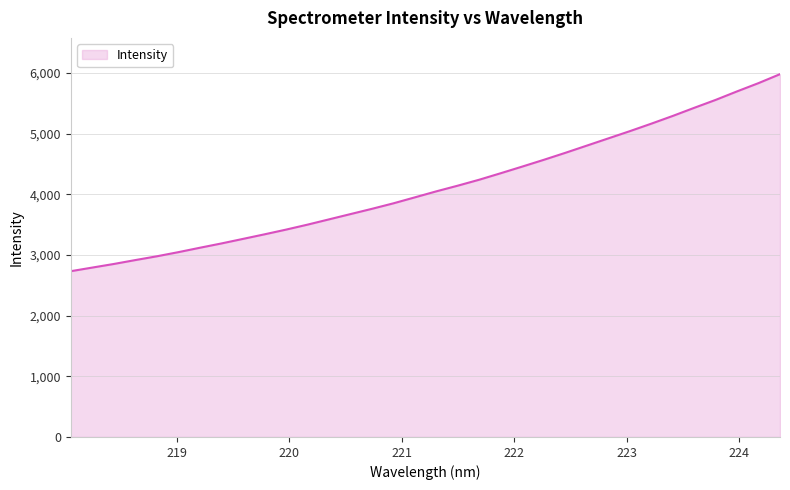

What is the difference between the maximum and minimum values?

3248.3